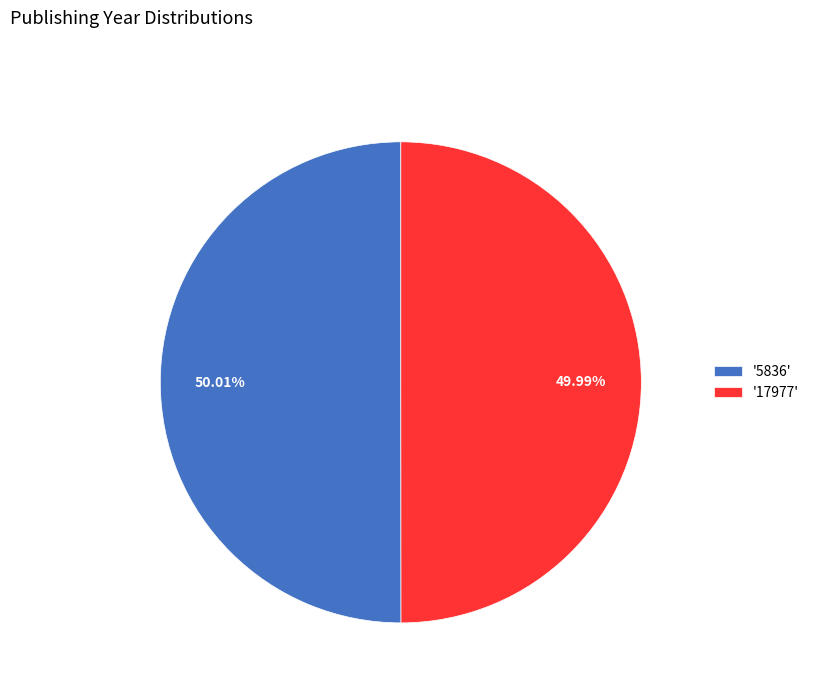

Count the number of slices in the pie.

2